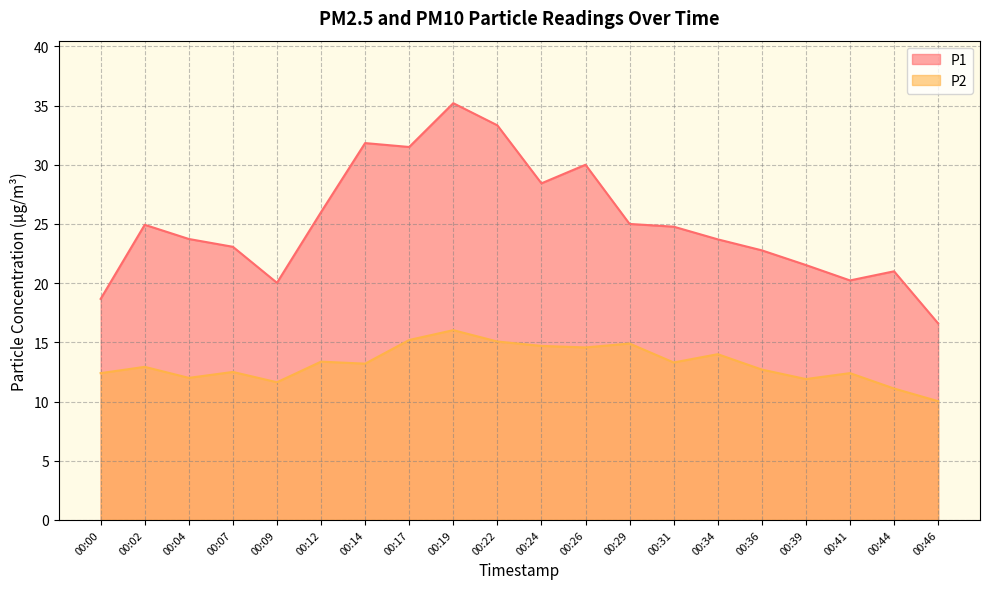

In P2, how many points are higher than both neighbors (excluding endpoints)?

7